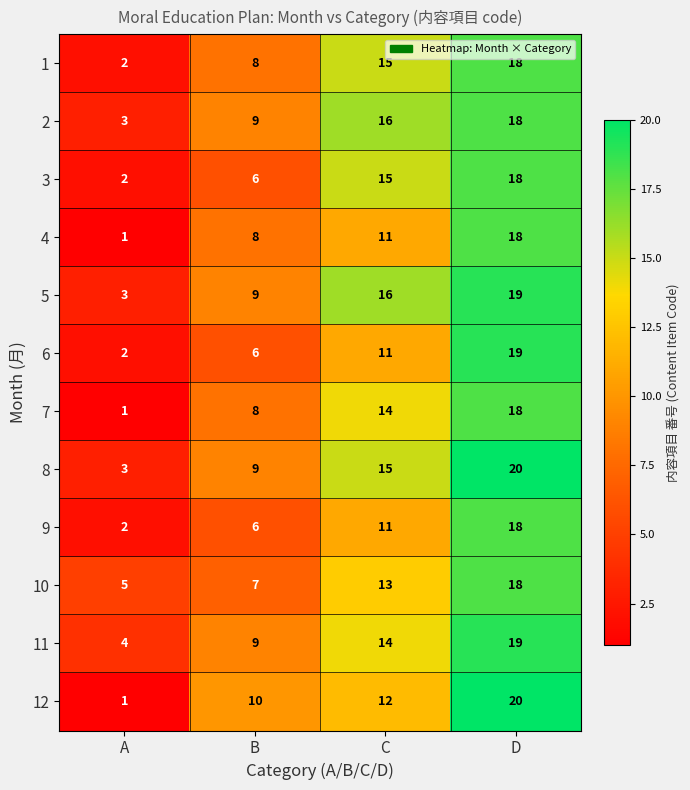

List the labels in order of 4 value, smallest first.

A, B, C, D